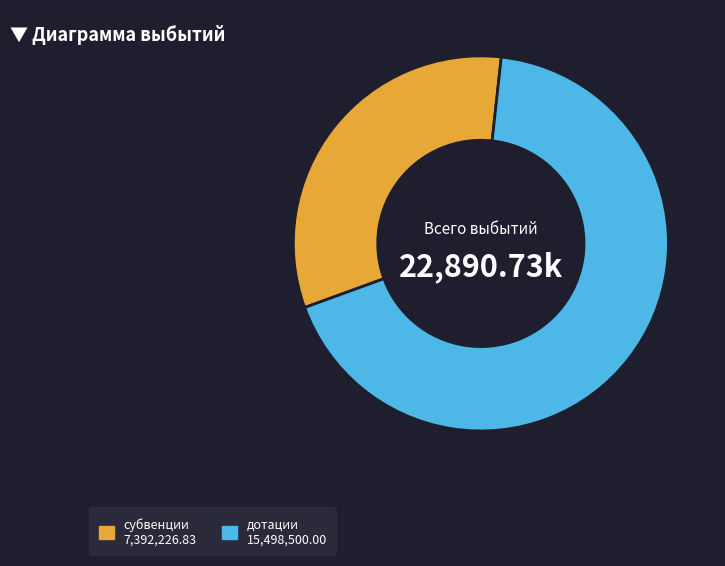

How many segments does this pie chart have?

2